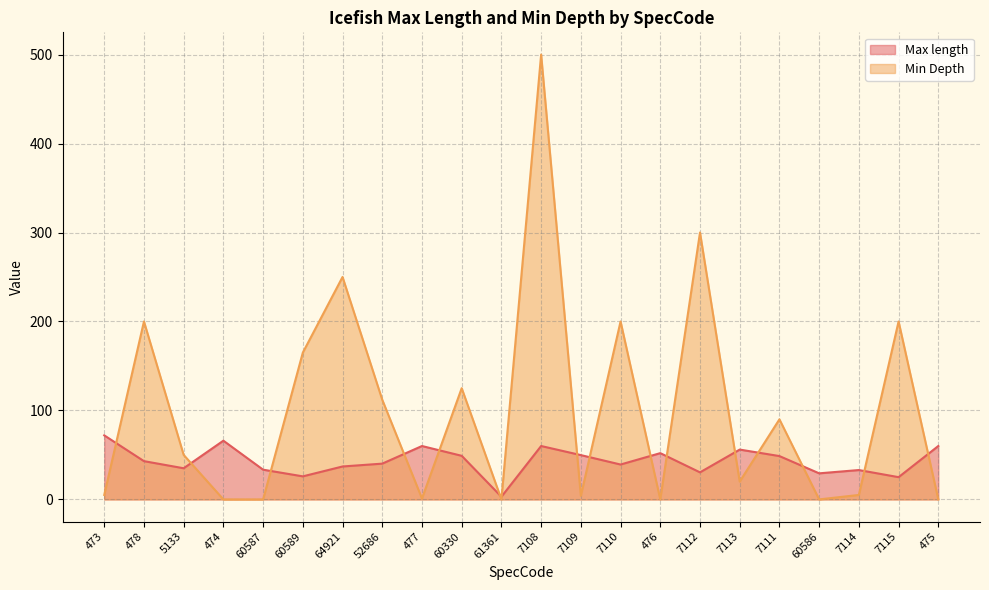

How many values in Min Depth are above zero?

16